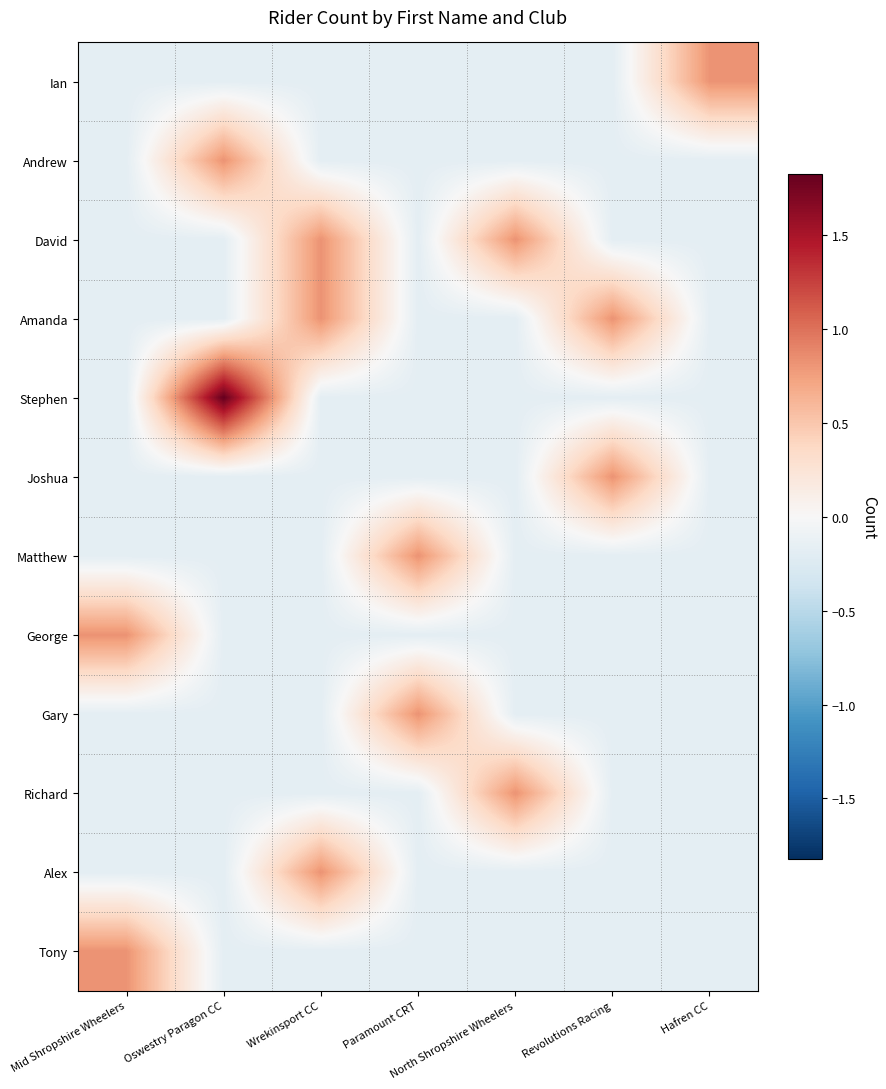

What is the total value across all series at Wrekinsport CC?

0.9